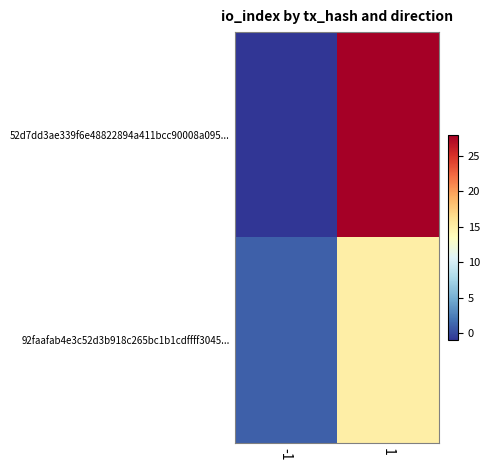

What is the greatest value displayed?

28